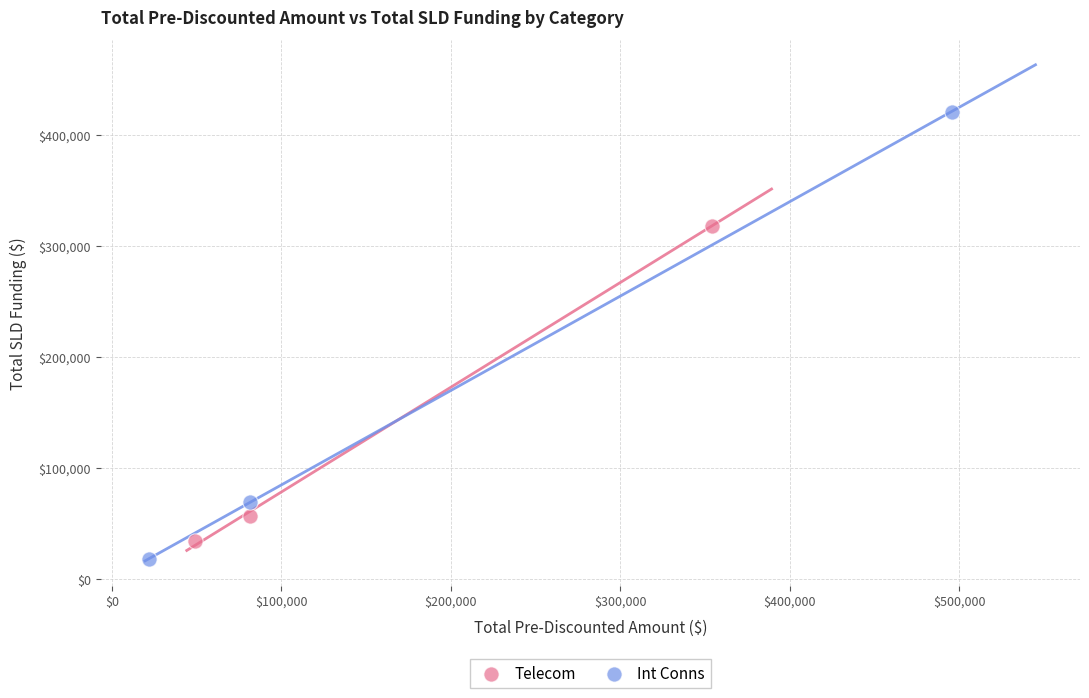

Which series reaches the maximum Y coordinate?

Int Conns